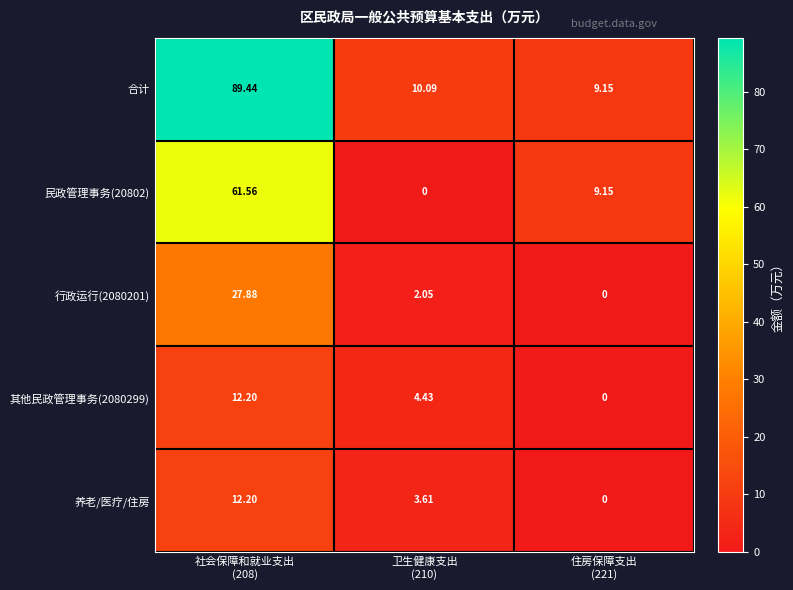

Which series has the largest total across all categories?

合计